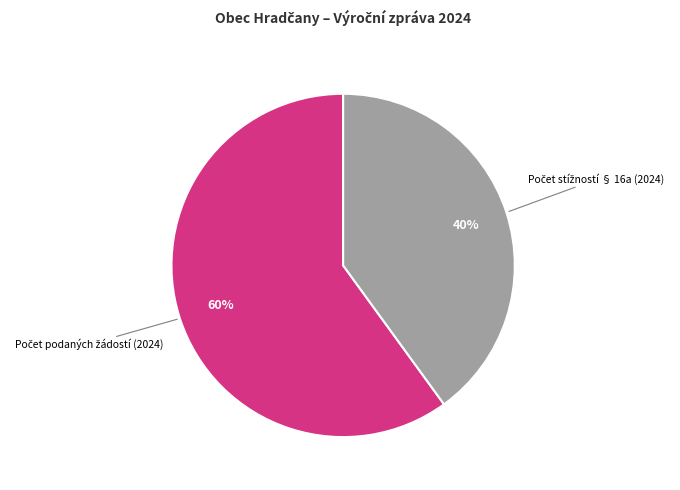

Is there a majority slice in this chart?

Yes